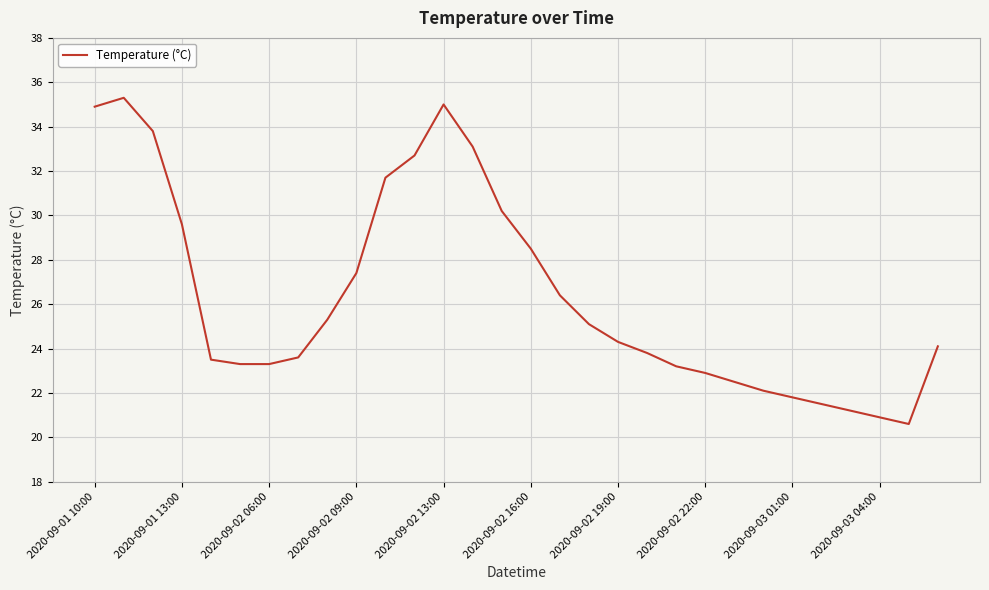

Reading left to right, transcribe all the data shown in this chart.

34.9	35.3	33.8	29.6	23.5	23.3	23.3	23.6	25.3	27.4	31.7	32.7	35.0	33.1	30.2	28.5	26.4	25.1	24.3	23.8	23.2	22.9	22.5	22.1	21.8	21.5	21.2	20.9	20.6	24.1